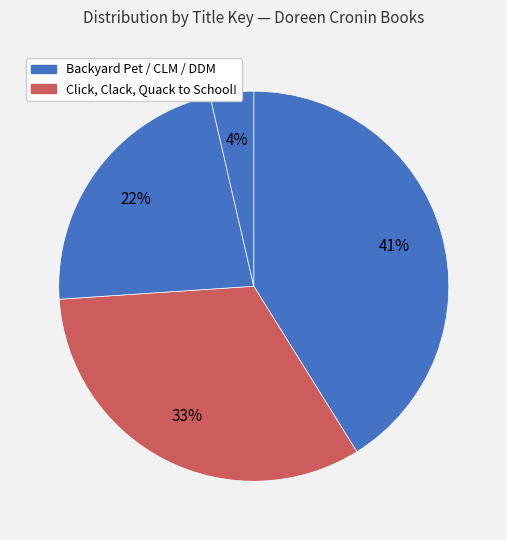

How many slices are in this pie chart?

4